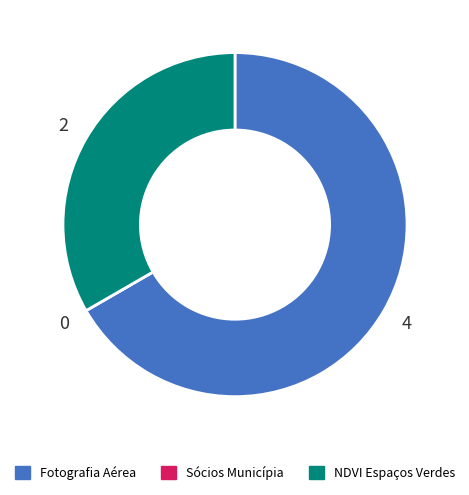

Is there a majority slice in this chart?

Yes